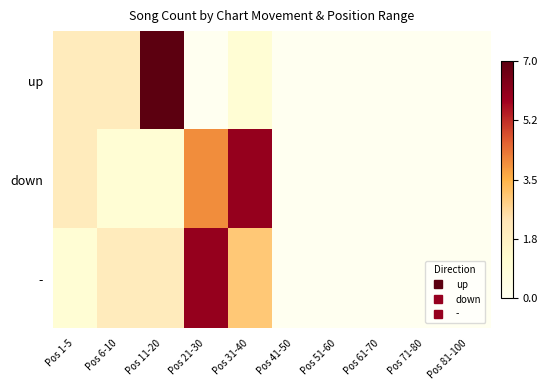

What is the difference between the highest and lowest values at Pos 1-5?

1